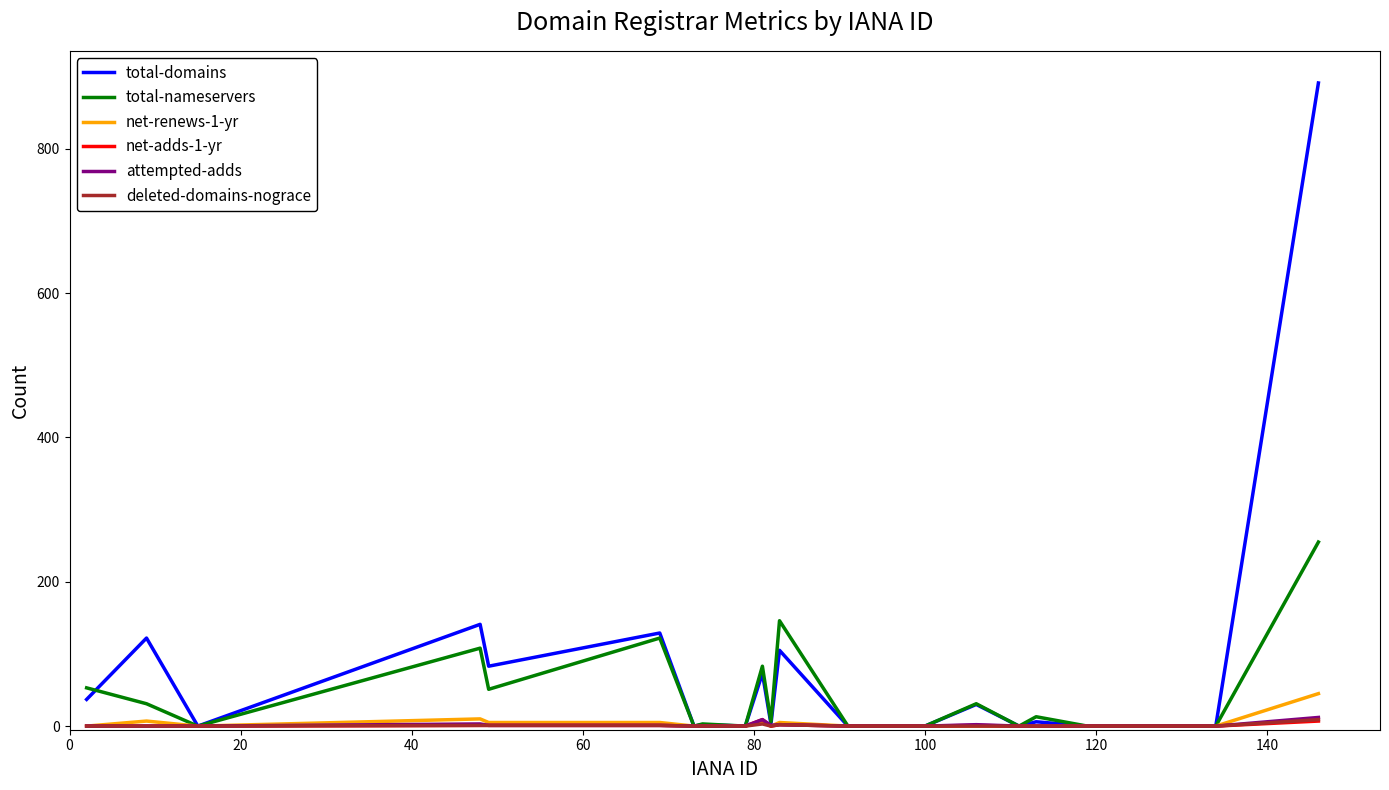

What is the greatest value displayed?

891